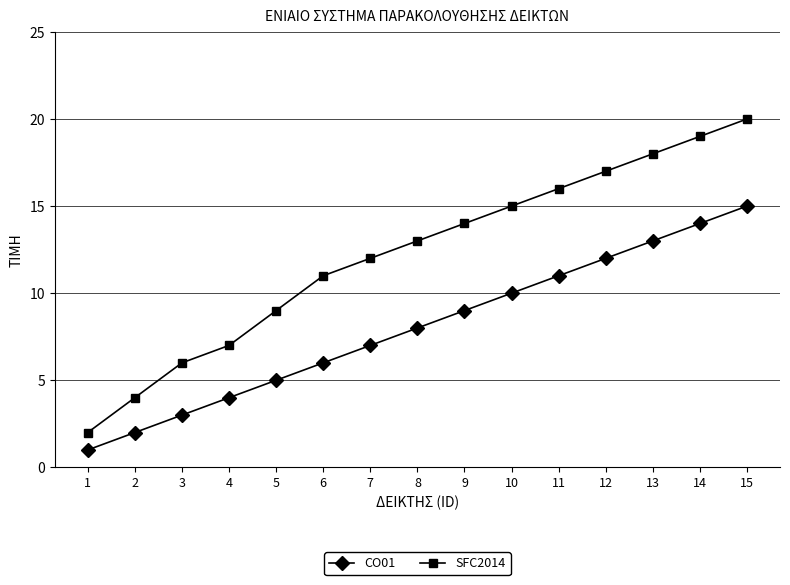

List the series in order of their overall mean, lowest first.

CO01, SFC2014